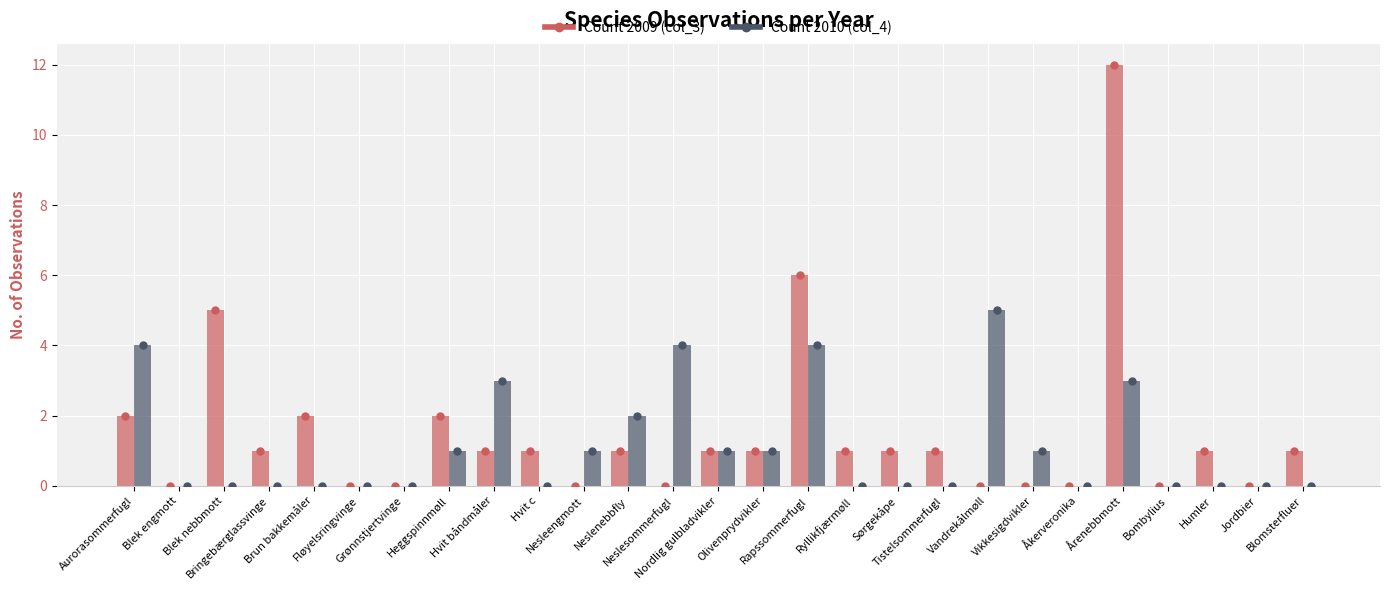

Reading left to right, what are all the values shown in this chart?

Count 2009 (col_3): 2	0	5	1	2	0	0	2	1	1	0	1	0	1	1	6	1	1	1	0	0	0	12	0	1	0	1
Count 2010 (col_4): 4	0	0	0	0	0	0	1	3	0	1	2	4	1	1	4	0	0	0	5	1	0	3	0	0	0	0